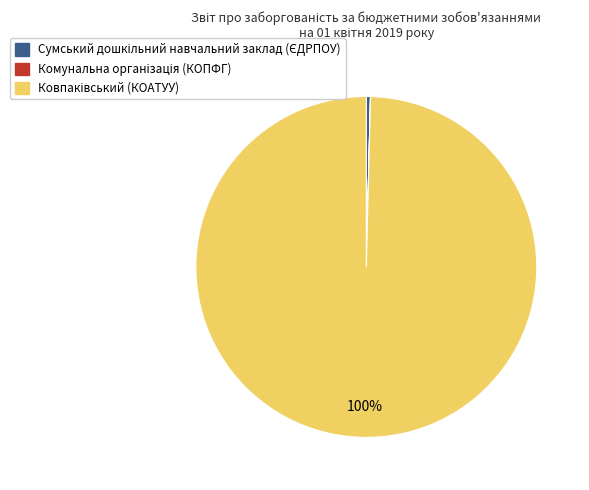

To the nearest percent, what is the difference between the largest and smallest slice percentages?

100%